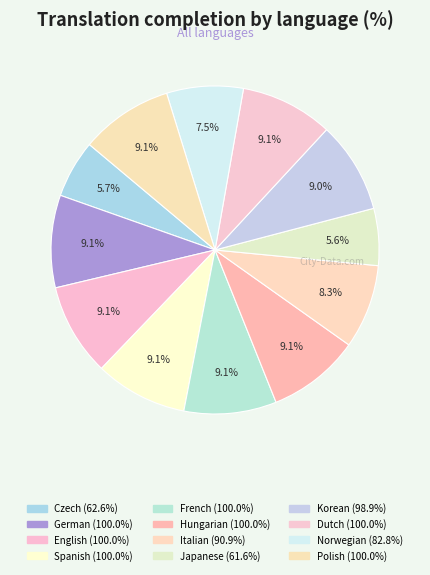

How many segments does this pie chart have?

12